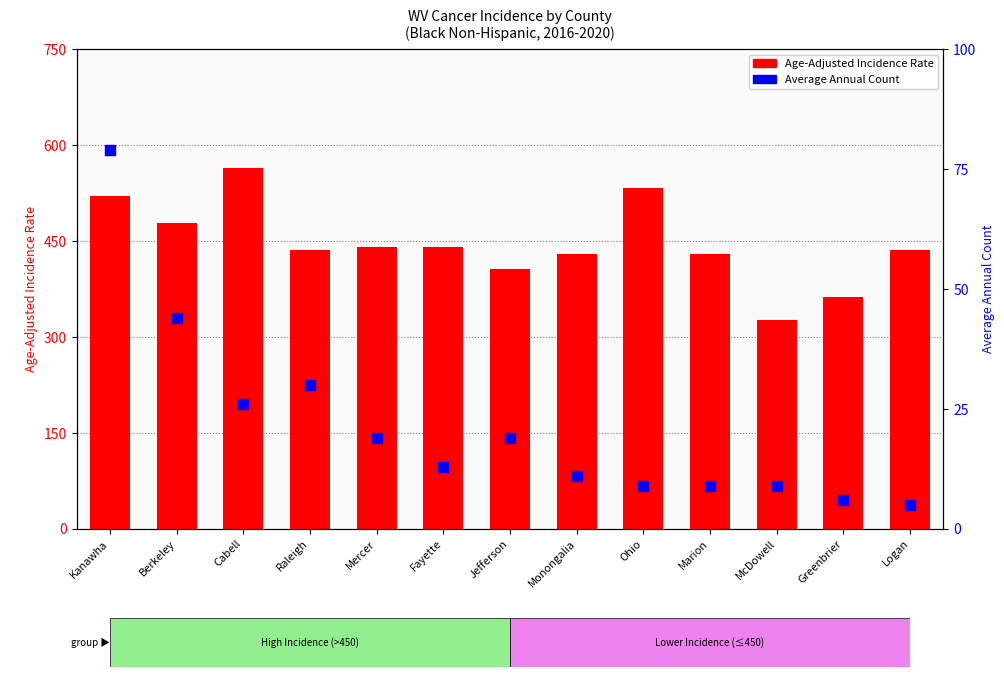

Is the value of Average Annual Count at Berkeley greater than the value of Age-Adjusted Incidence Rate at Monongalia?

No